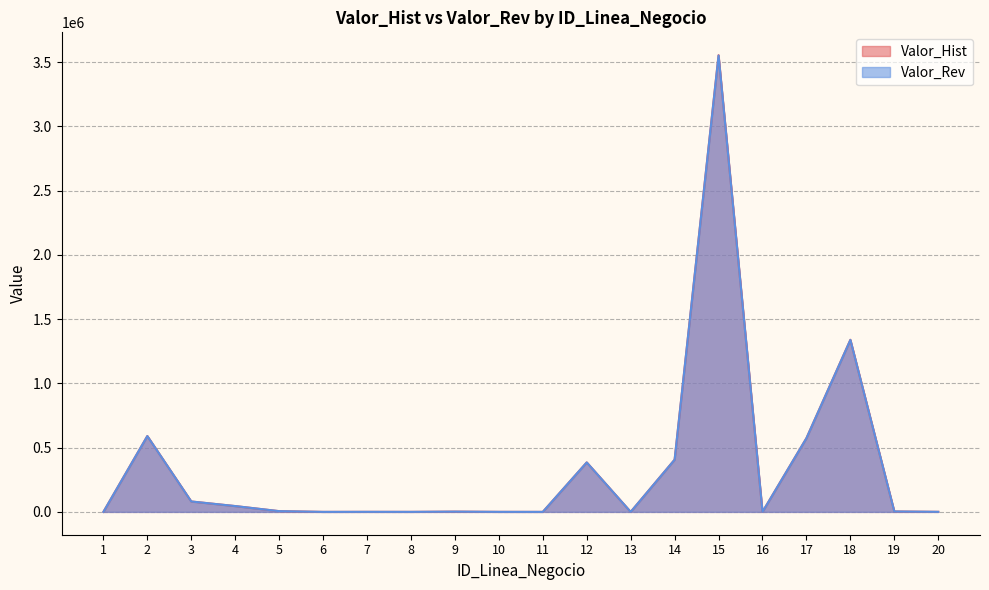

How many categories are shown in the chart?

20